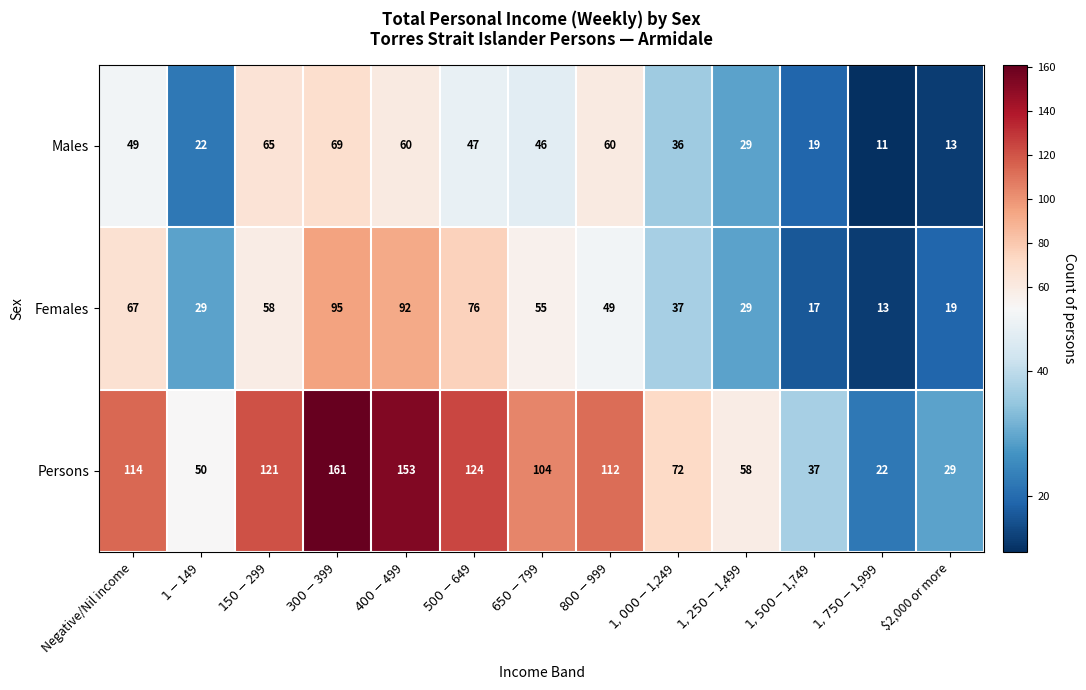

What is the total value across all series at $2,000 or more?

61